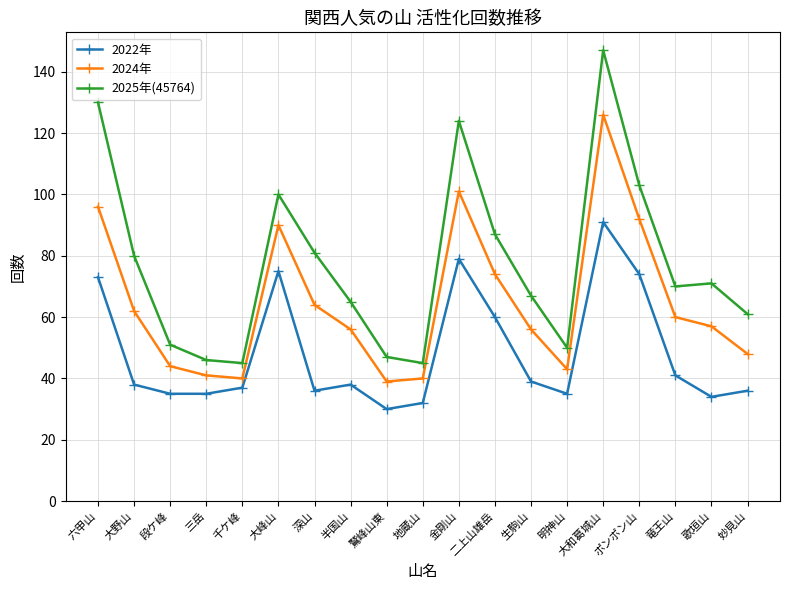

True or false: 2025年(45764) and 2022年 intersect in this chart.

False